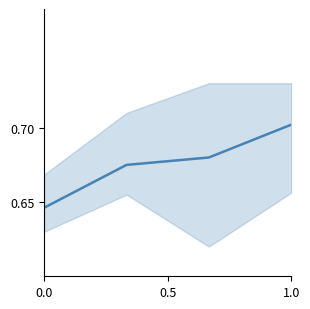

How many values are between 0 and 1?

4